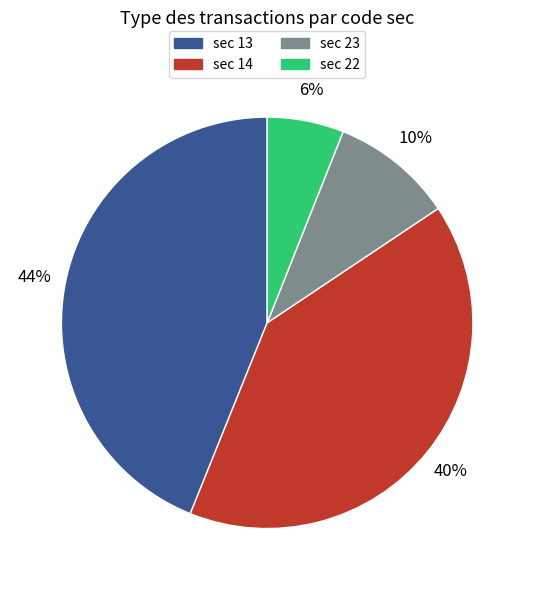

Does any single category account for the majority?

No